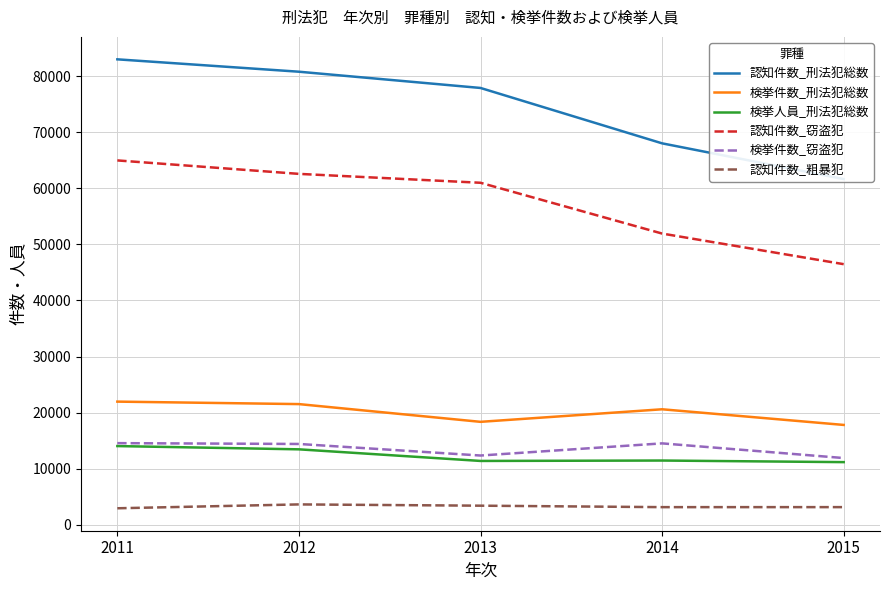

True or false: 認知件数_粗暴犯 has more than 1 points higher than both neighbors.

False